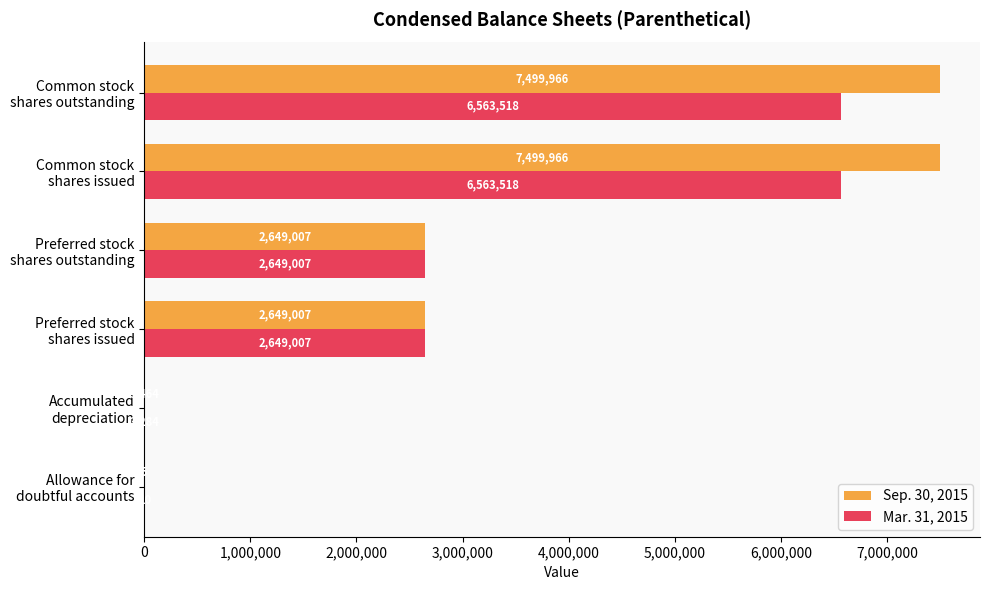

What is the greatest value displayed?

7499966